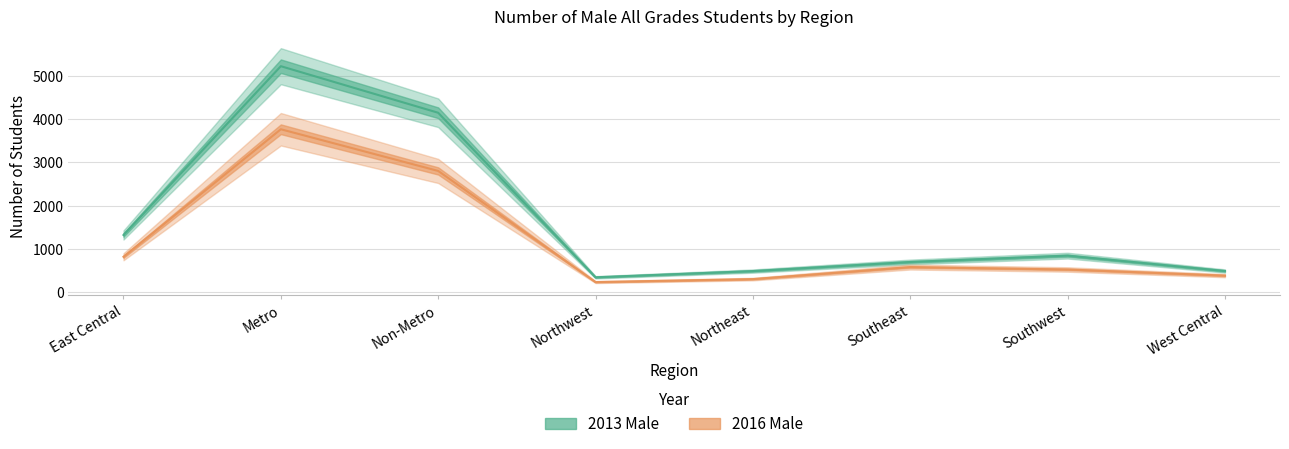

Reading right to left, what are all the values shown in this chart?

2013 Male: West Central=483	Southwest=839	Southeast=692	Northeast=481	Northwest=337	Non-Metro=4149	Metro=5228	East Central=1317
2016 Male: West Central=376	Southwest=518	Southeast=574	Northeast=295	Northwest=226	Non-Metro=2801	Metro=3767	East Central=812